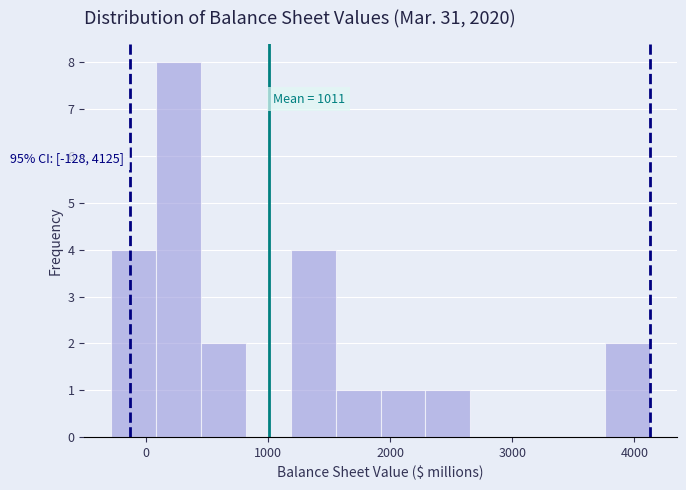

Read against the x-axis, roughly where is the centre of the tallest bar?

300